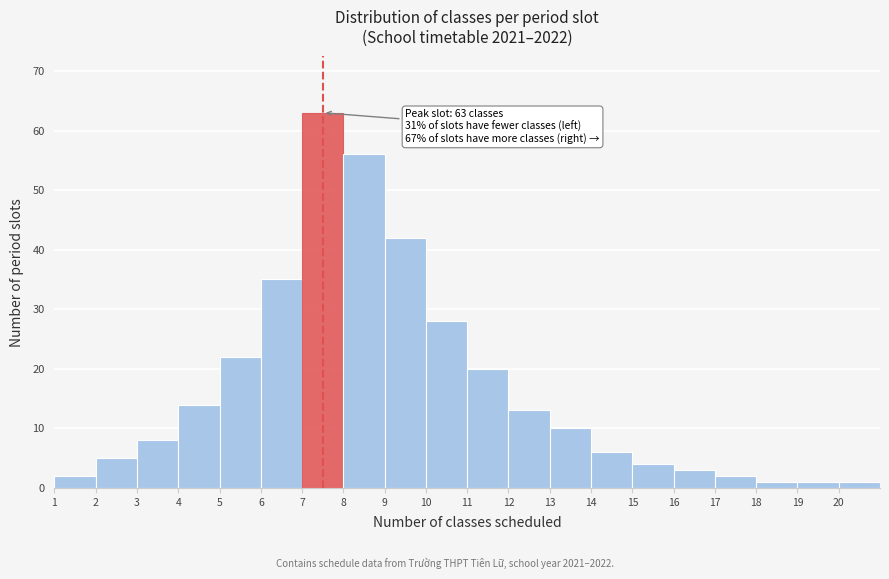

Over which range of the x-axis is the bar tallest?

7 to 8